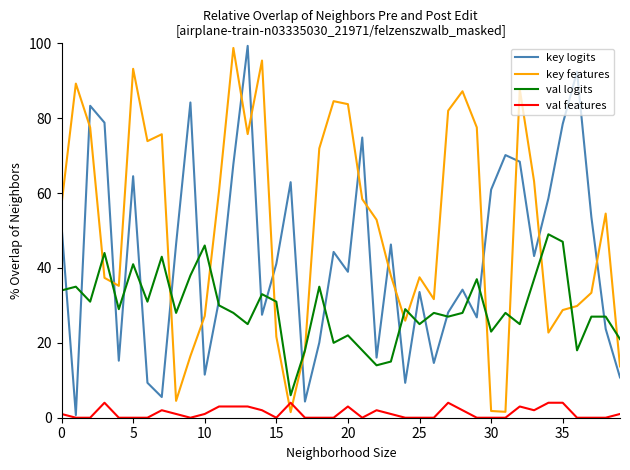

What is the difference between the maximum and minimum values in the val logits series?

43.0